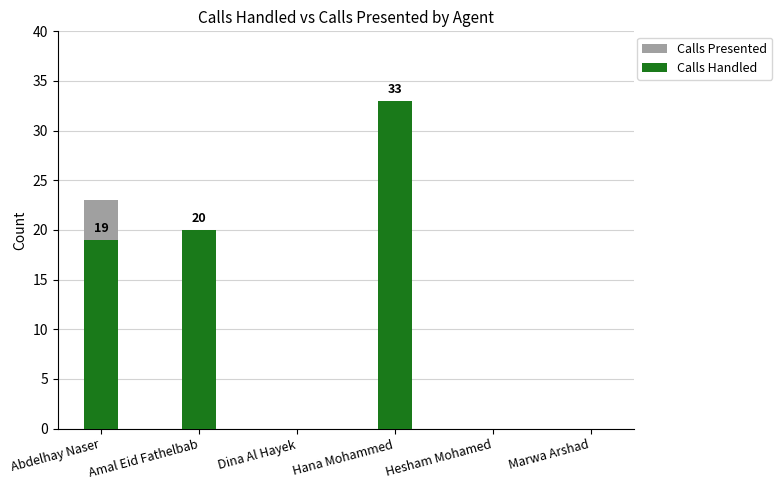

Reading left to right, extract all data points from this chart.

Calls Presented: 23	20	0	33	0	0
Calls Handled: 19	20	0	33	0	0